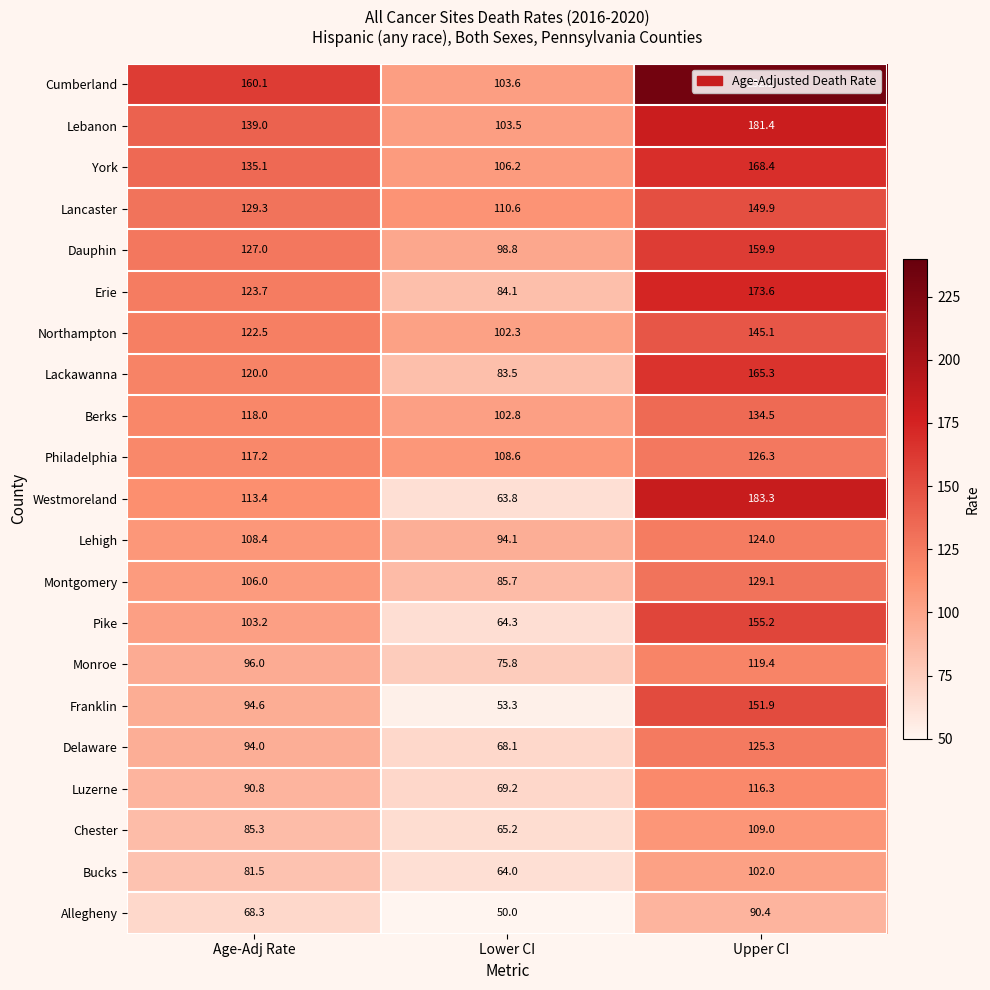

Which series changed the most between Age-Adj Rate and Lower CI?

Cumberland